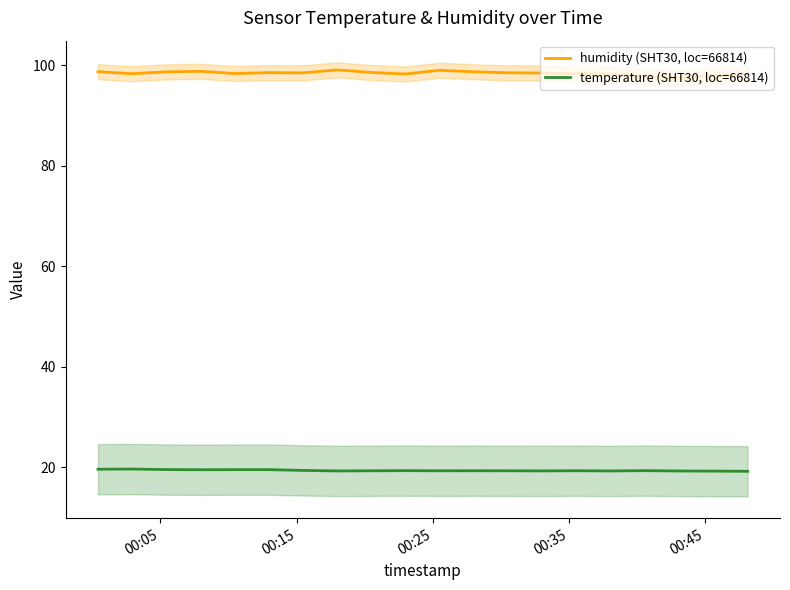

Count the number of categories in the chart.

20